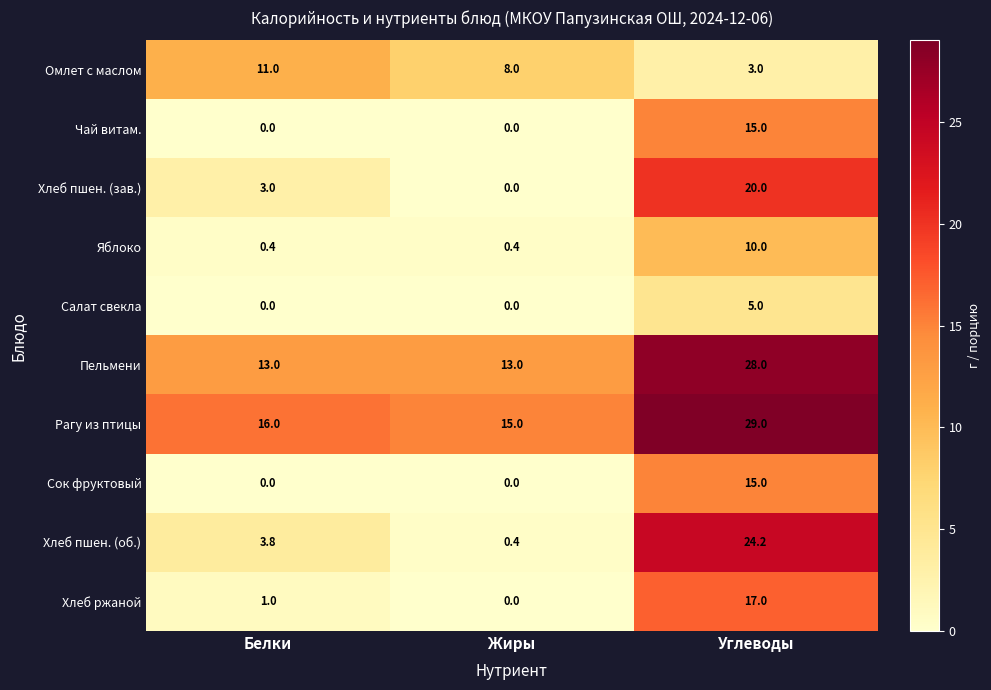

Which series has the largest range (max minus min)?

Хлеб пшен. (об.)